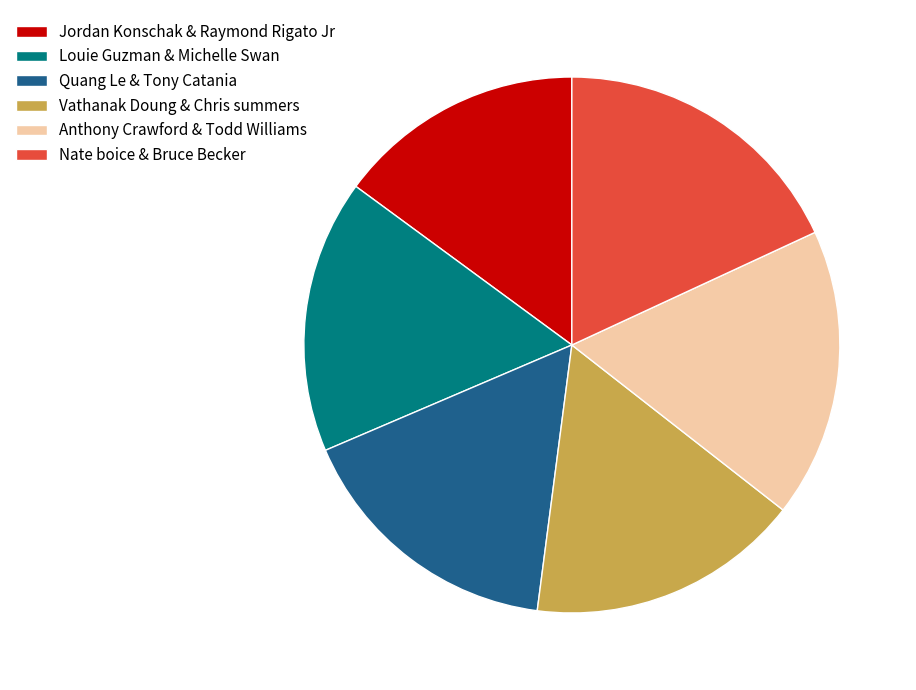

What is the ratio of the value at Anthony Crawford & Todd Williams to the value at Nate boice & Bruce Becker?

1.0